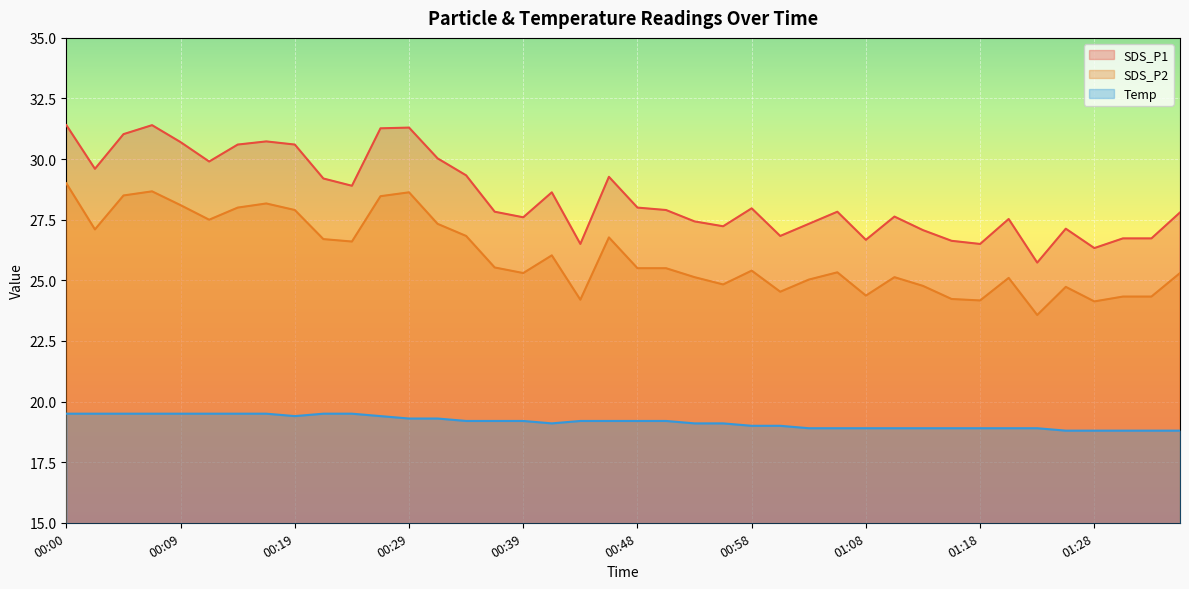

What is the average value of the SDS_P2 series?

26.0